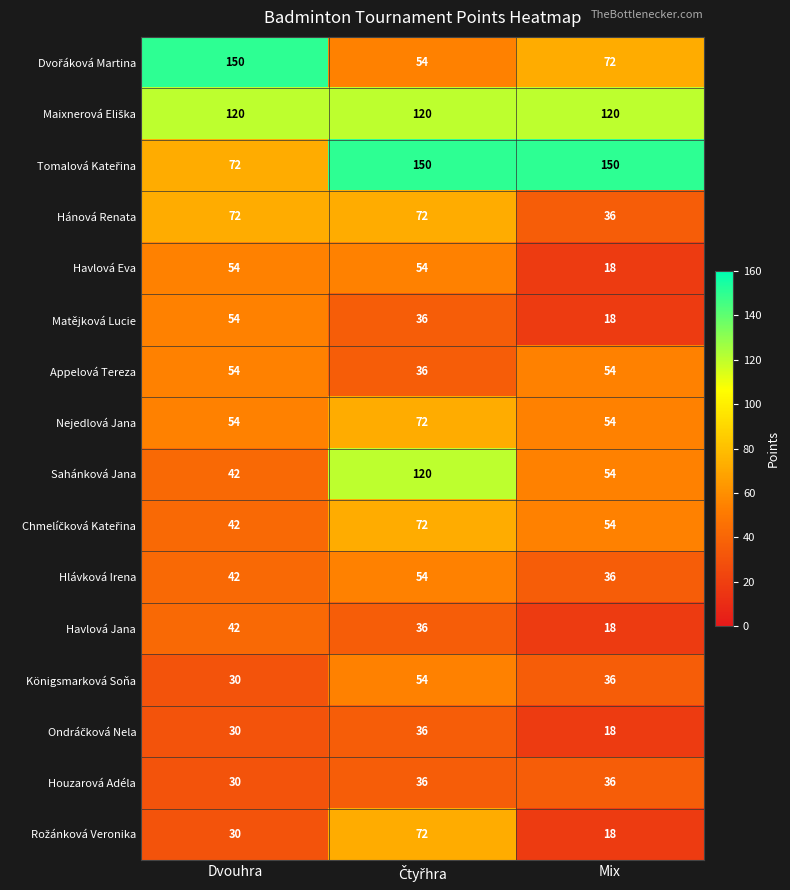

What is the highest value of the Havlová Eva series?

54